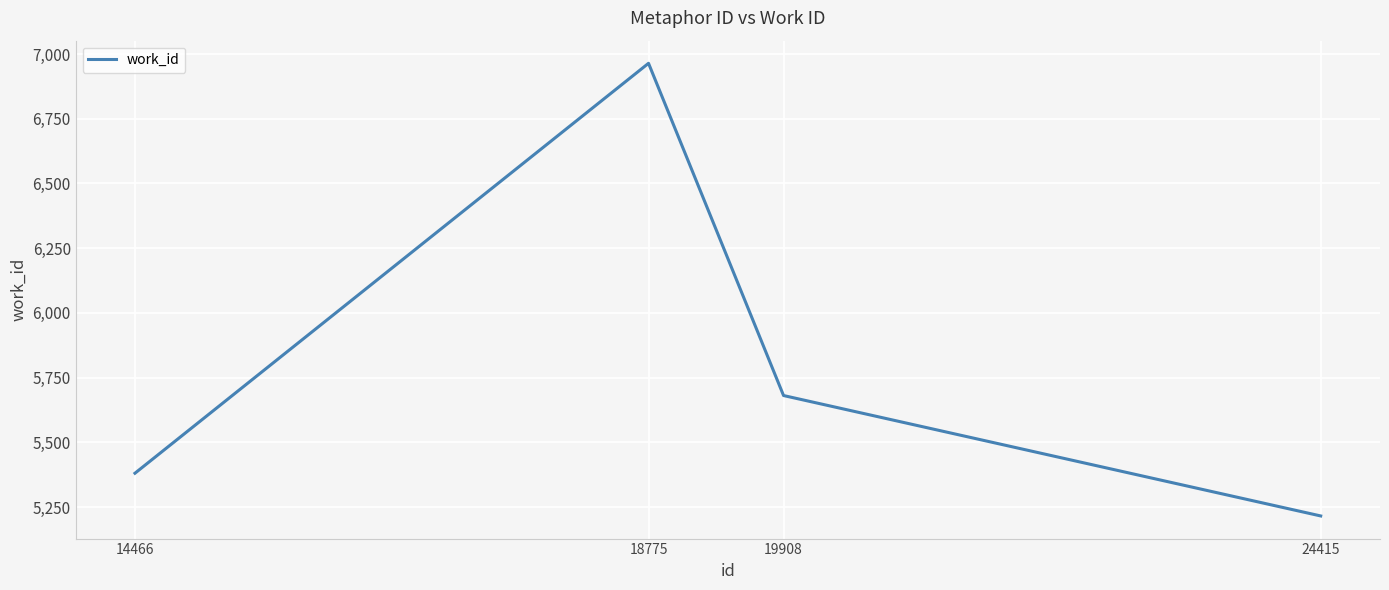

At which category does the data reach its first local peak?

18775